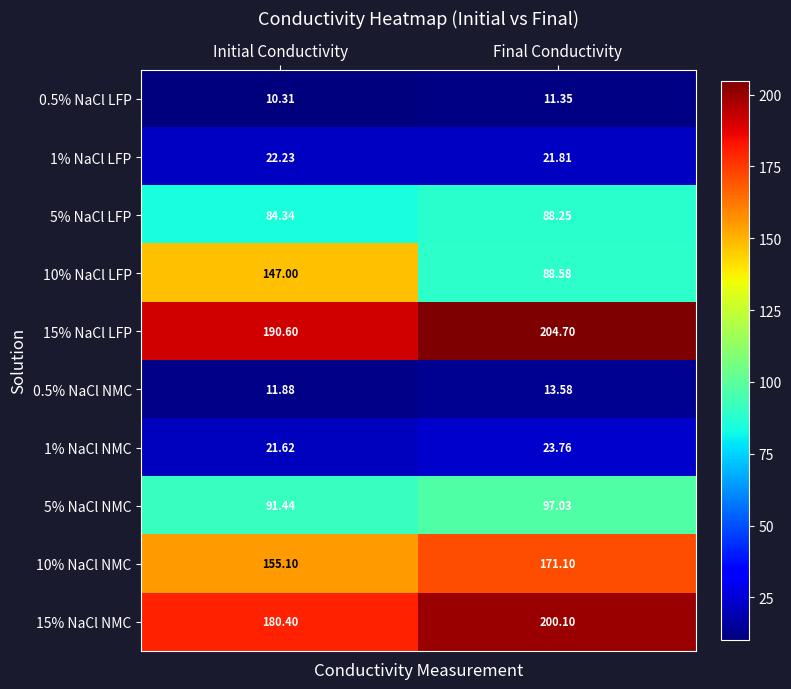

At which category is the sum across all series the highest?

Final Conductivity